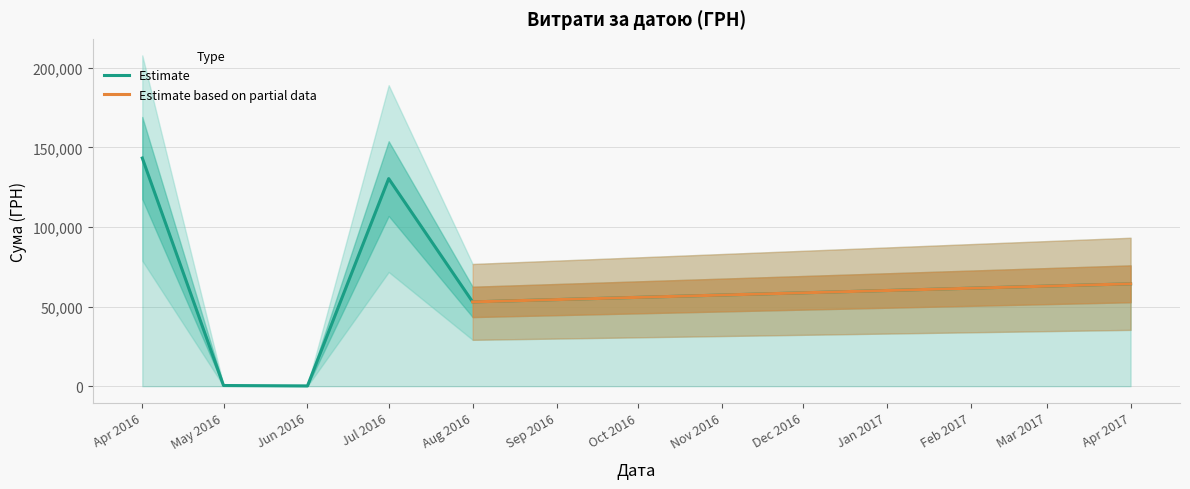

What is the sum of all values?

391499.4